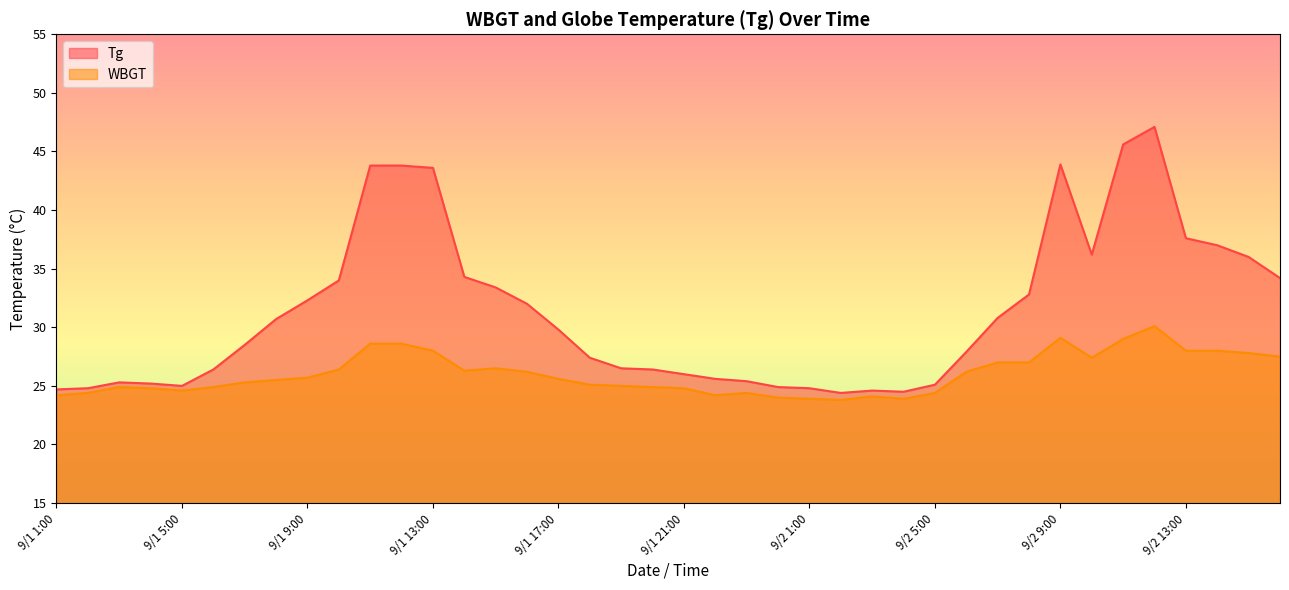

Count the number of categories in the chart.

40